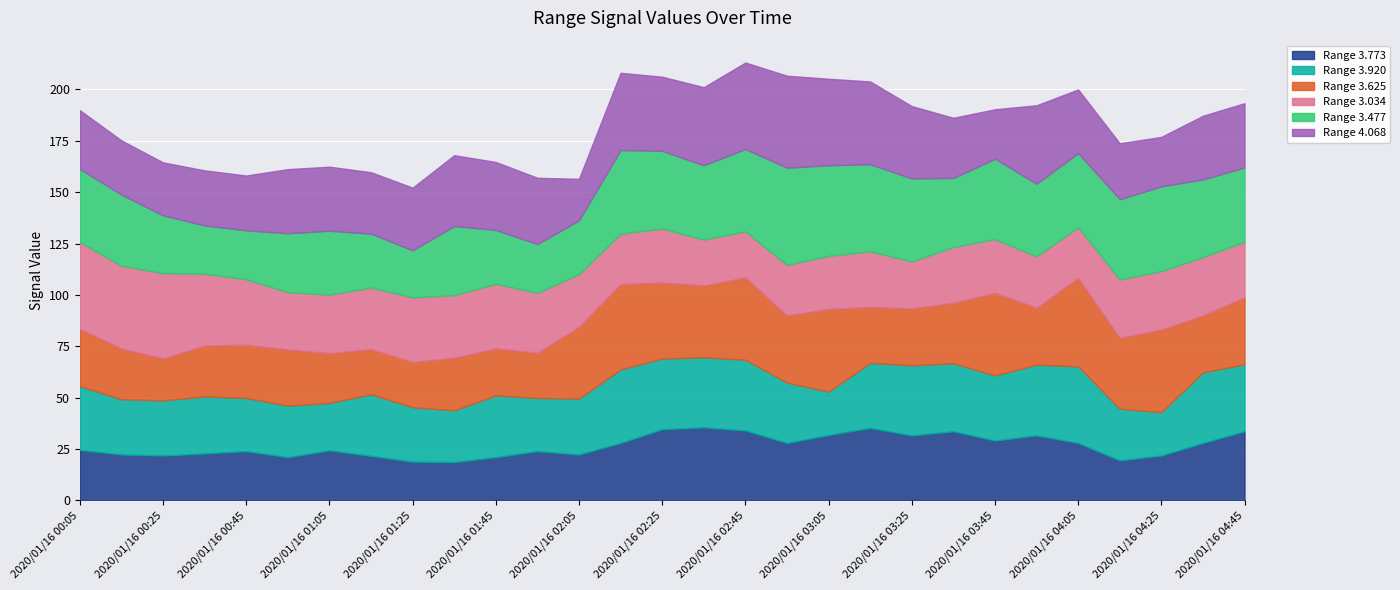

In 3.477, how many points are lower than both neighbors (excluding endpoints)?

6